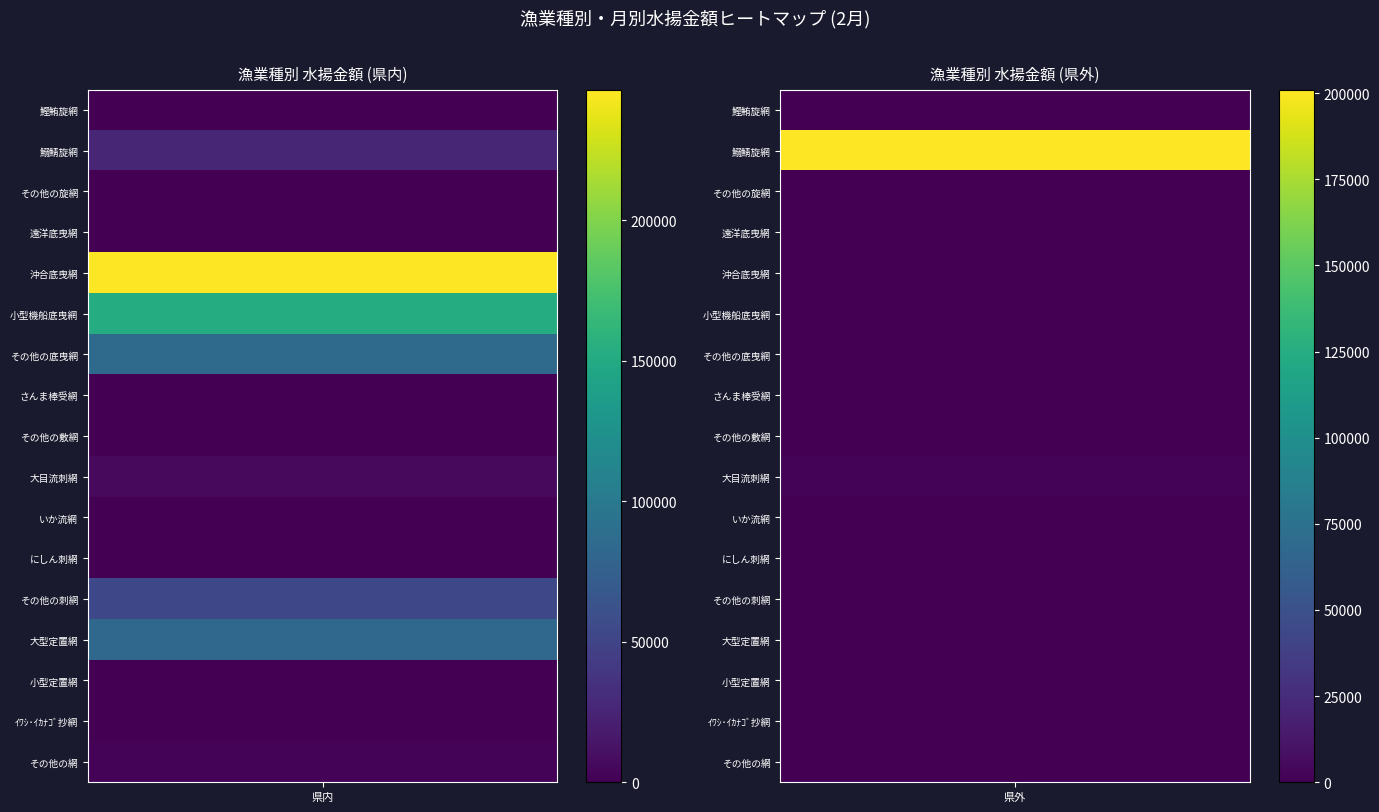

At 鰹鮪旋網, list the series in order from smallest to largest.

鰹鮪旋網, その他の旋網, さんま棒受網, その他の敷網, いか流網, にしん刺網, 遠洋底曳網, 小型定置網, ｲﾜｼ･ｲｶﾅｺﾞ抄網, その他の網, 大目流刺網, 鰯鯖旋網, その他の刺網, 大型定置網, その他の底曳網, 小型機船底曳網, 沖合底曳網